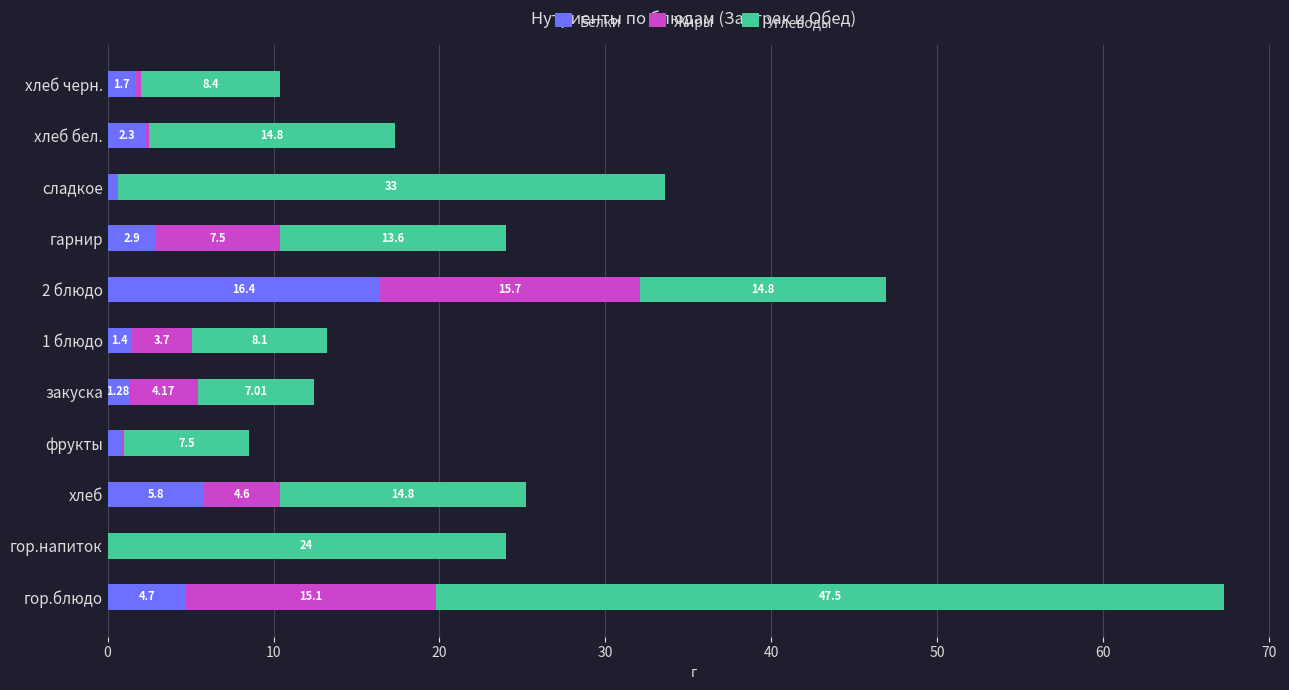

At which category is the sum across all series the highest?

гор.блюдо